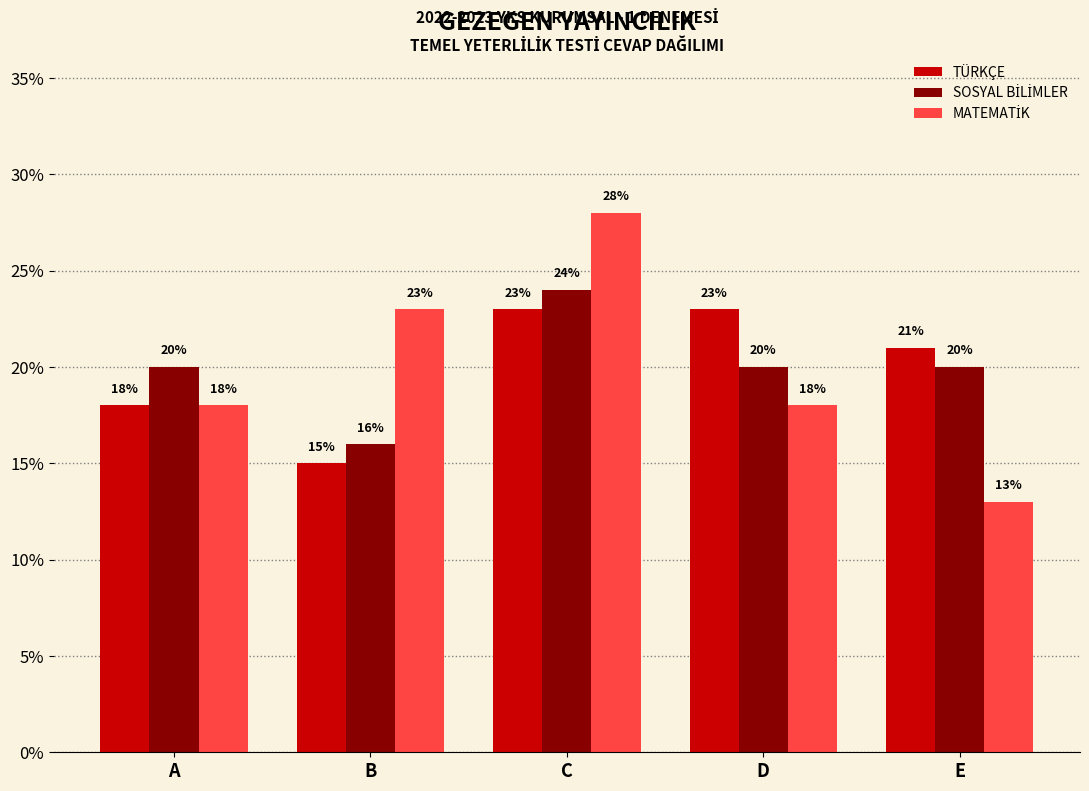

Is it true that TÜRKÇE equals 6 at A?

False